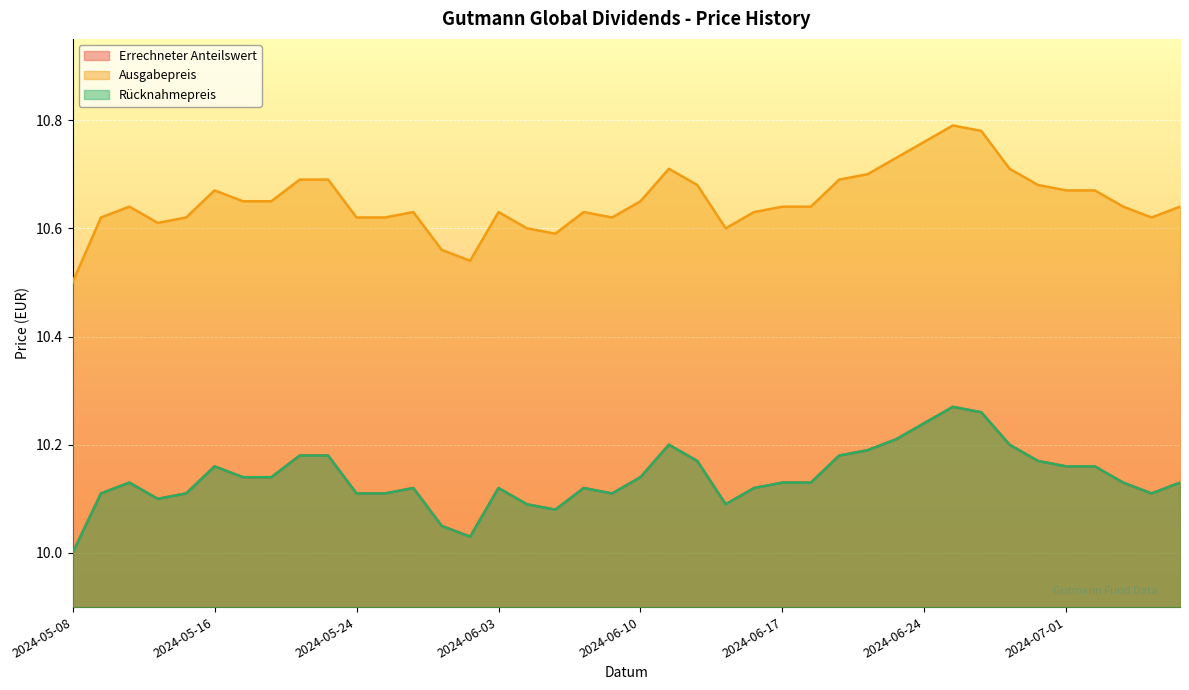

How many lines are shown in the chart?

3